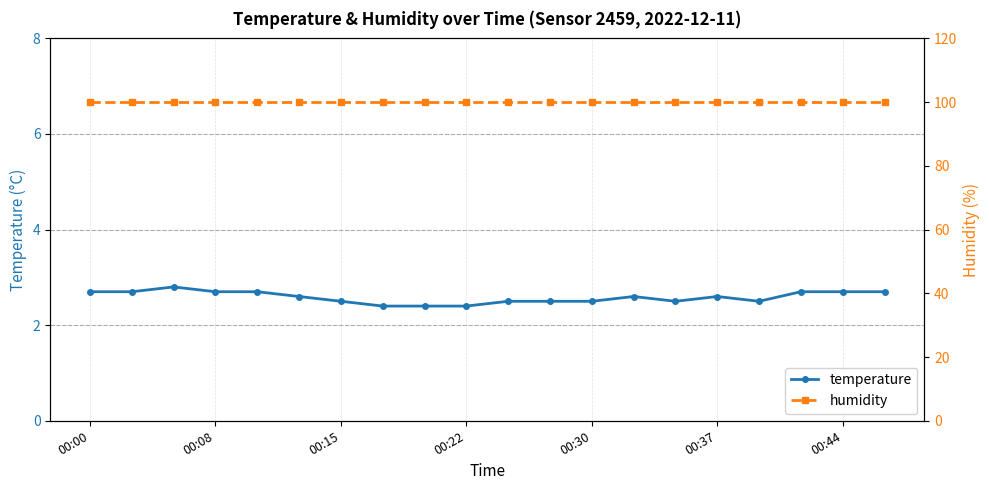

True or false: temperature has a value of 4.3 at 00:30.

False